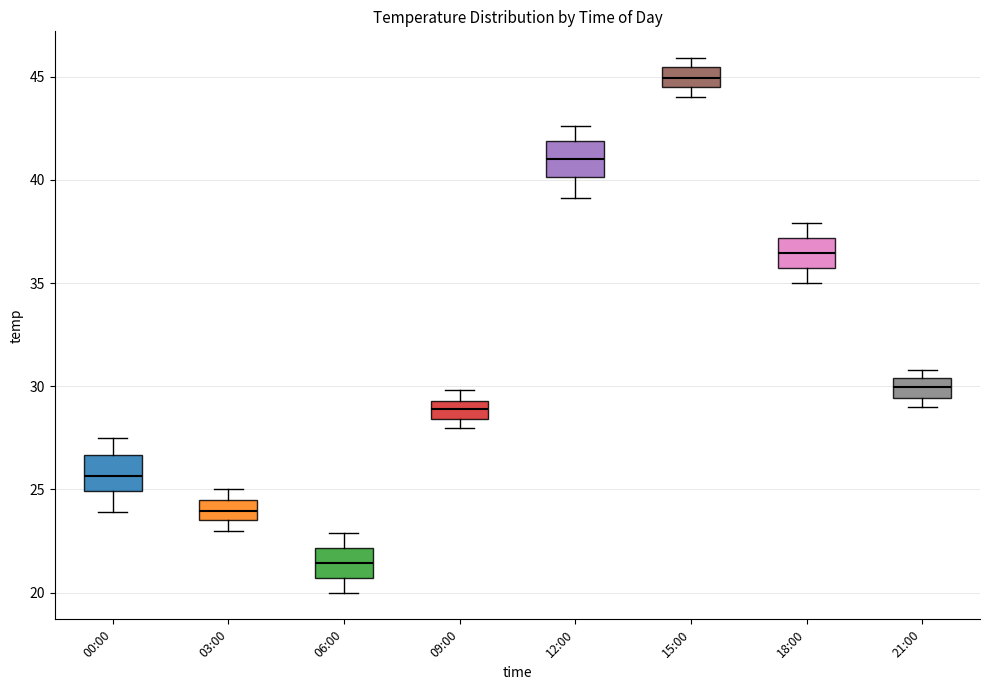

Reading left to right, transcribe this box plot: for each box, give where its median line is, the range the box spans, and where its two whiskers end, as read against the y-axis. The values are not printed on the chart, so give them approximately, as read against the axis.

00:00: median 25.5, box 25.0 to 26.5, whiskers 24.0 to 27.5
03:00: median 24.0, box 23.5 to 24.5, whiskers 23.0 to 25.0
06:00: median 21.5, box 20.5 to 22.0, whiskers 20.0 to 23.0
09:00: median 29.0, box 28.5 to 29.5, whiskers 28.0 to 30.0
12:00: median 41.0, box 40.0 to 42.0, whiskers 39.0 to 42.5
15:00: median 45.0, box 44.5 to 45.5, whiskers 44.0 to 46.0
18:00: median 36.5, box 35.5 to 37.0, whiskers 35.0 to 38.0
21:00: median 30.0, box 29.5 to 30.5, whiskers 29.0 to 31.0